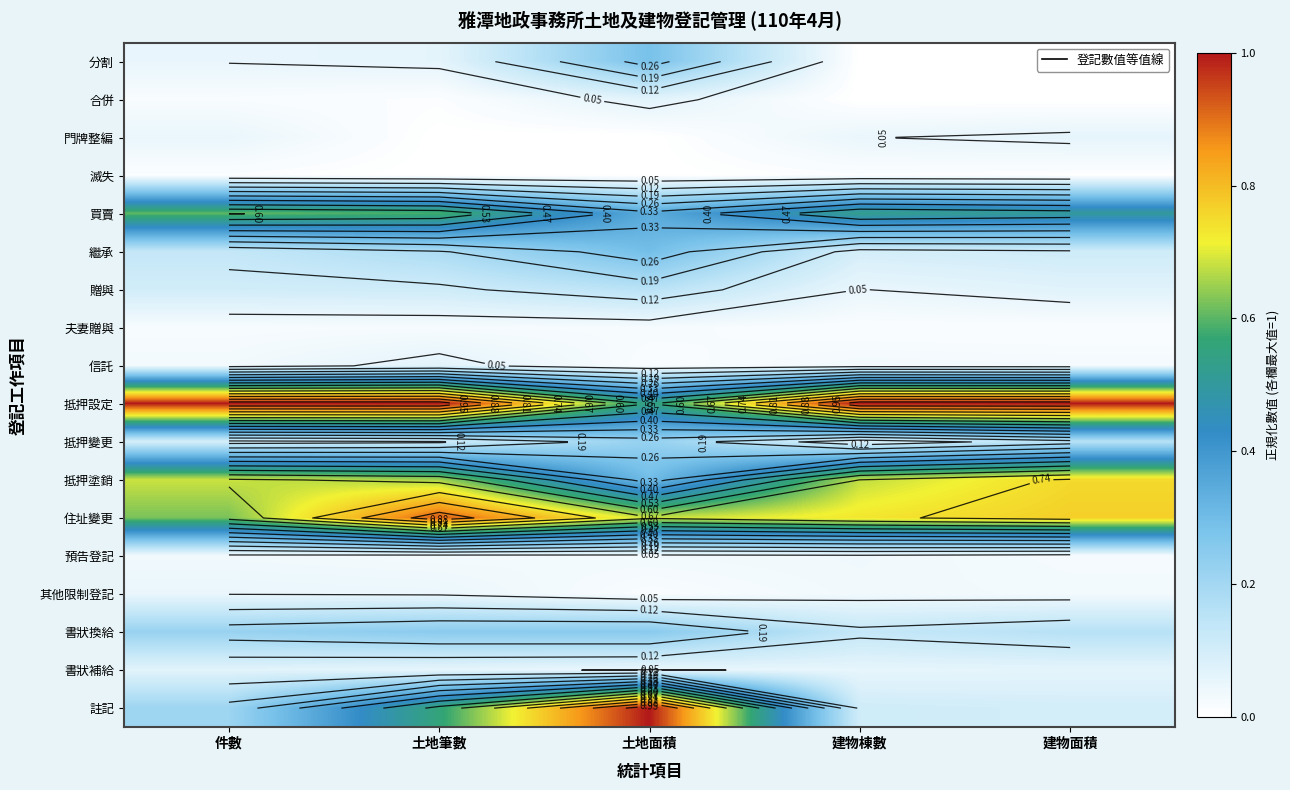

The value of 書狀補給 at 土地筆數 is 0.1. True or false?

True